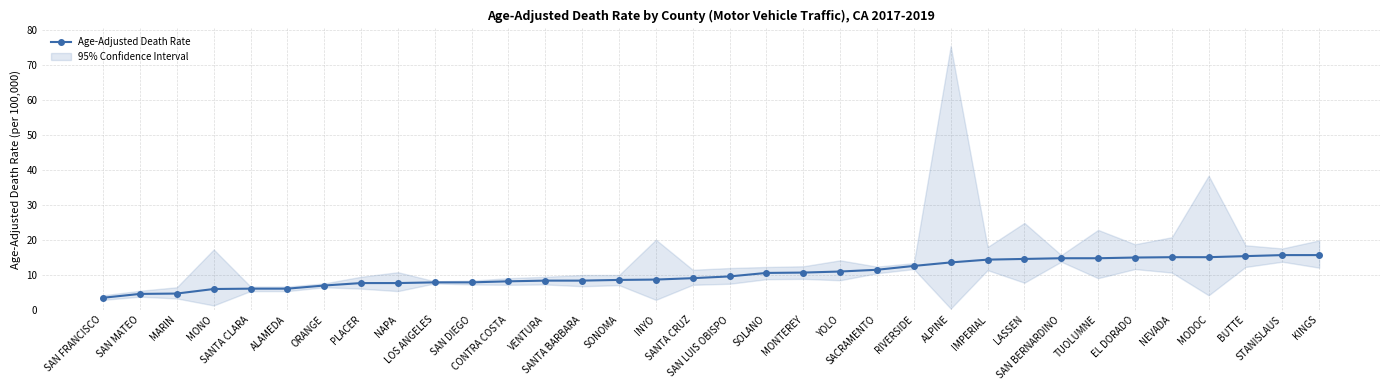

What position from the left is ORANGE?

7